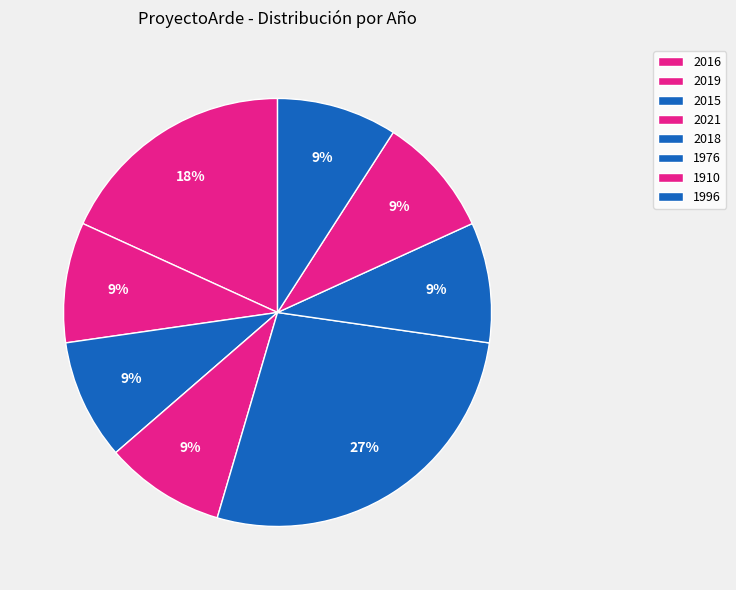

How many slices are in this pie chart?

8